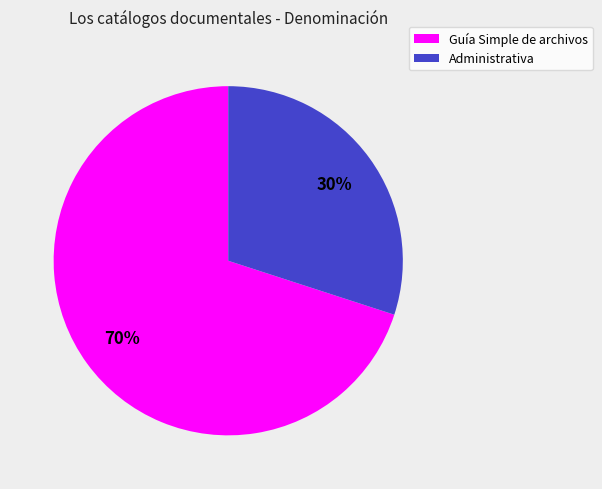

Is it true that Administrativa is 17% of the pie?

False